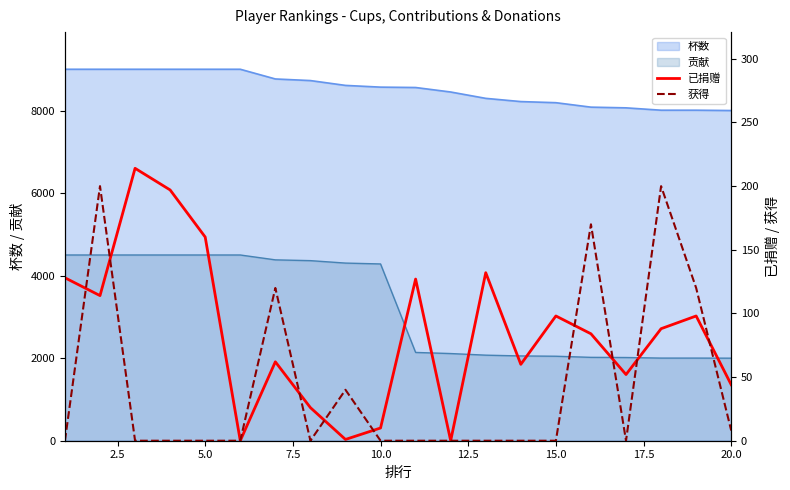

True or false: 贡献 and 杯数 cross at least once.

False